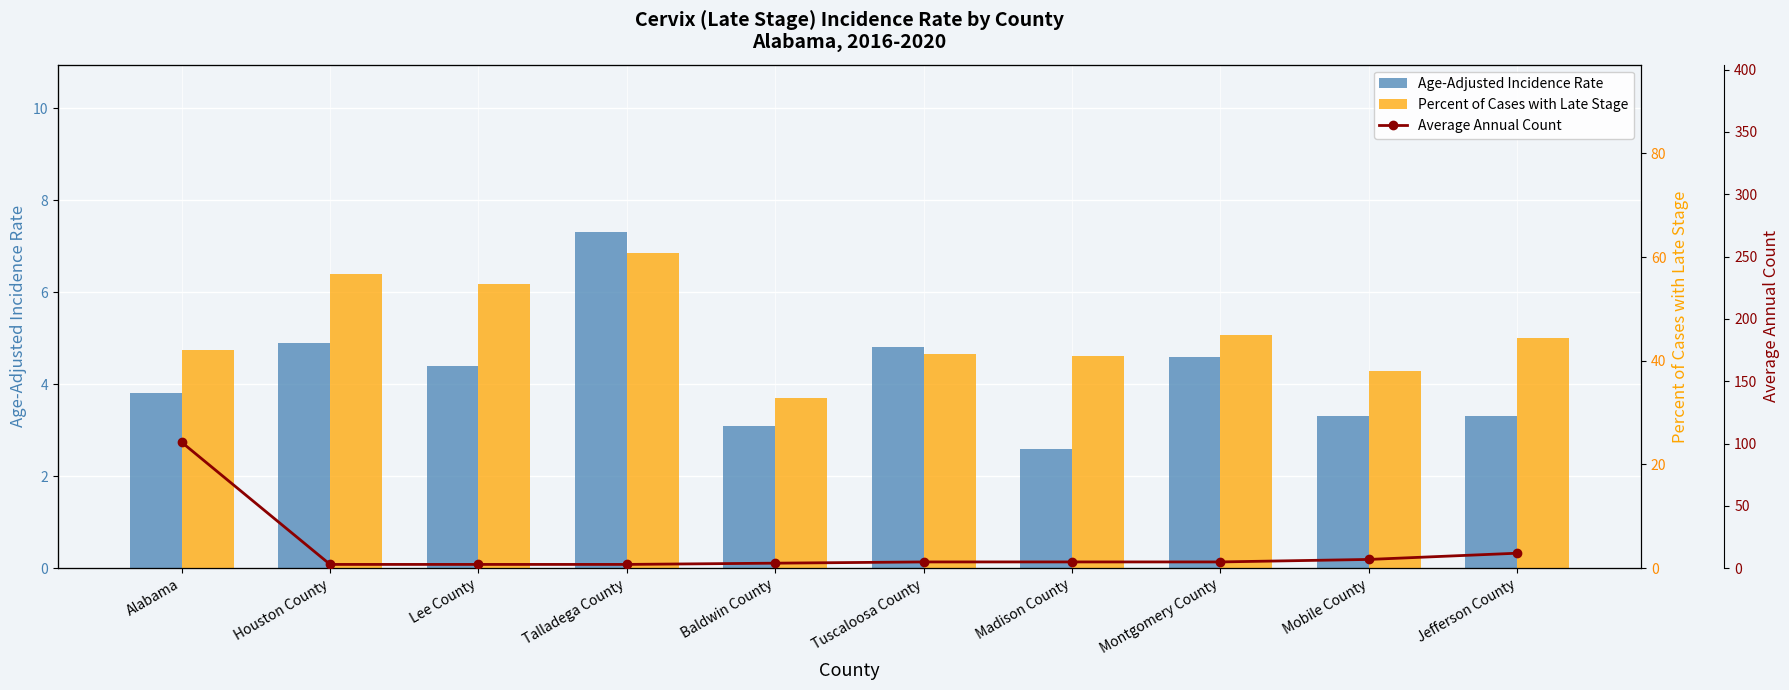

Which series has the widest spread of values?

Average Annual Count